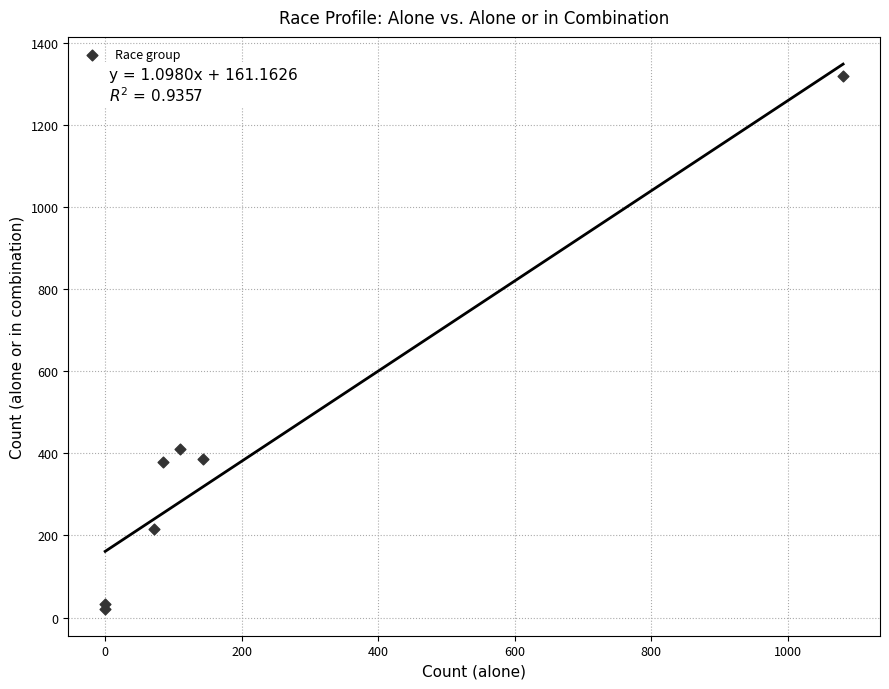

What Y value in the scatter plot is closest to 670?

411